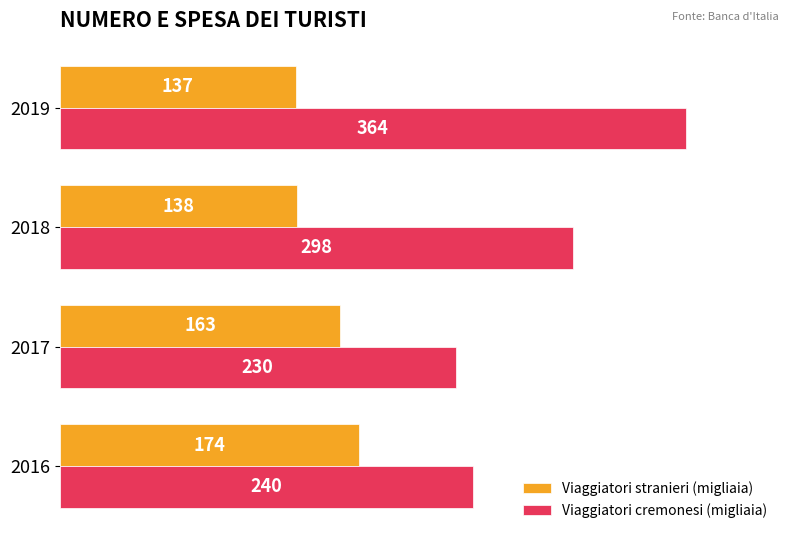

How many data points does each series have?

4